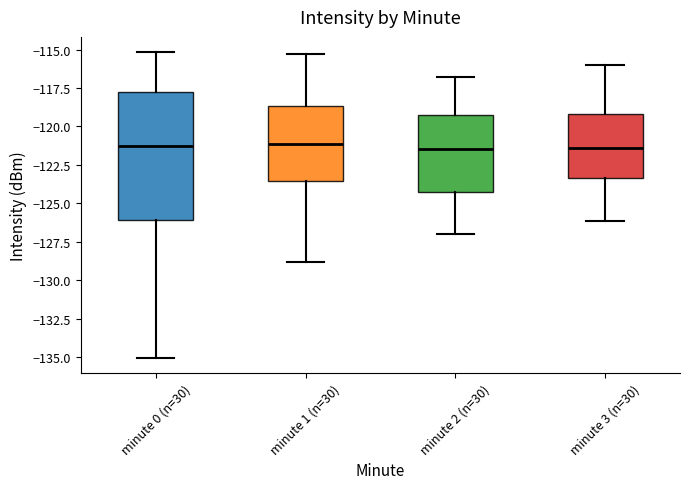

Reading left to right, transcribe this box plot: for each box, give where its median line is, the range the box spans, and where its two whiskers end, as read against the y-axis. The values are not printed on the chart, so give them approximately, as read against the axis.

minute 0 (n=30): median -121.5, box -126.0 to -117.5, whiskers -135.0 to -115.0
minute 1 (n=30): median -121.0, box -123.5 to -118.5, whiskers -129.0 to -115.5
minute 2 (n=30): median -121.5, box -124.5 to -119.0, whiskers -127.0 to -117.0
minute 3 (n=30): median -121.5, box -123.5 to -119.0, whiskers -126.0 to -116.0